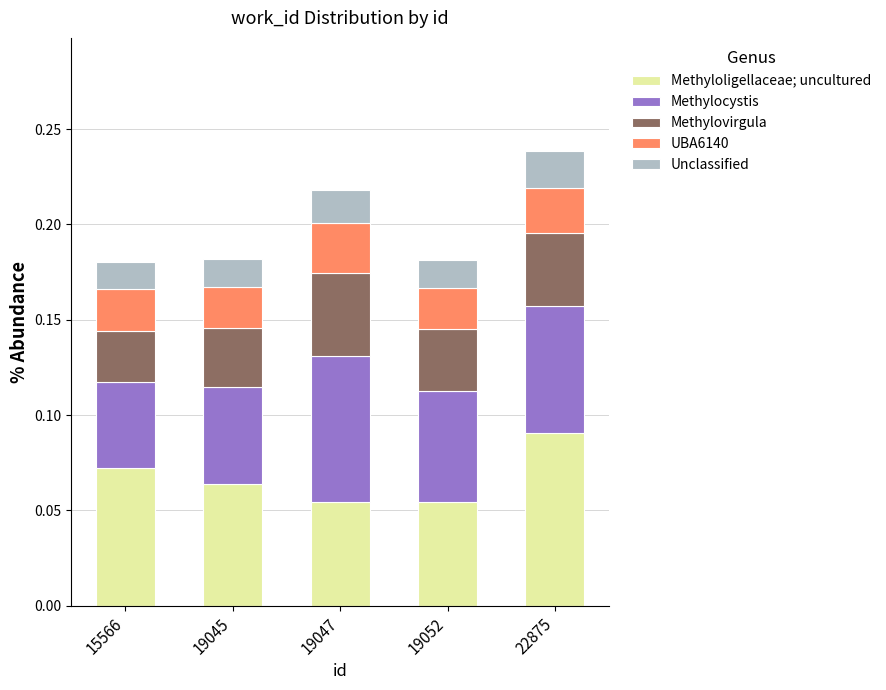

Which category has the highest value in the Methyloligellaceae; uncultured series?

22875